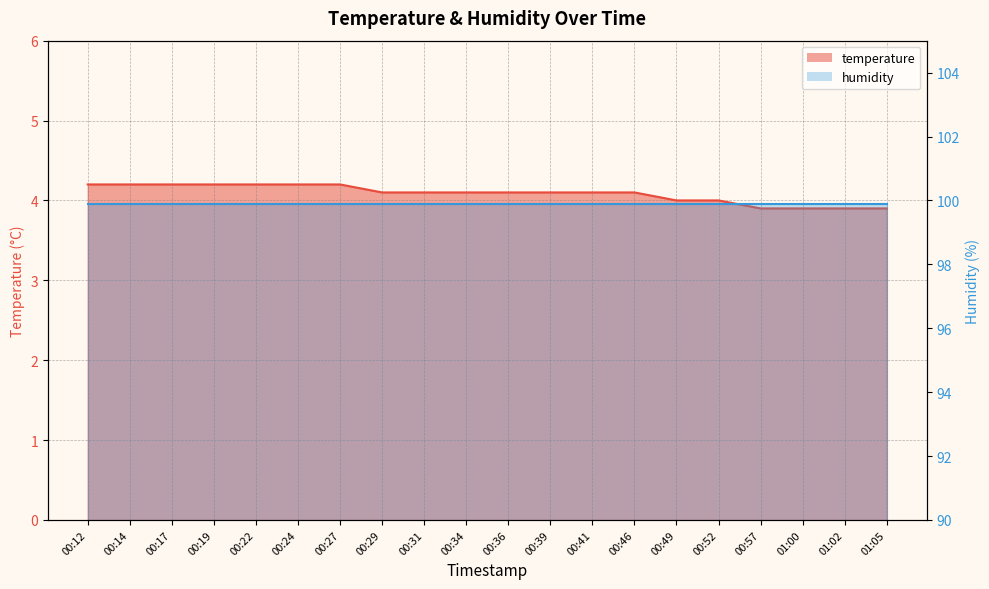

At which label is the value closest to 4?

00:49